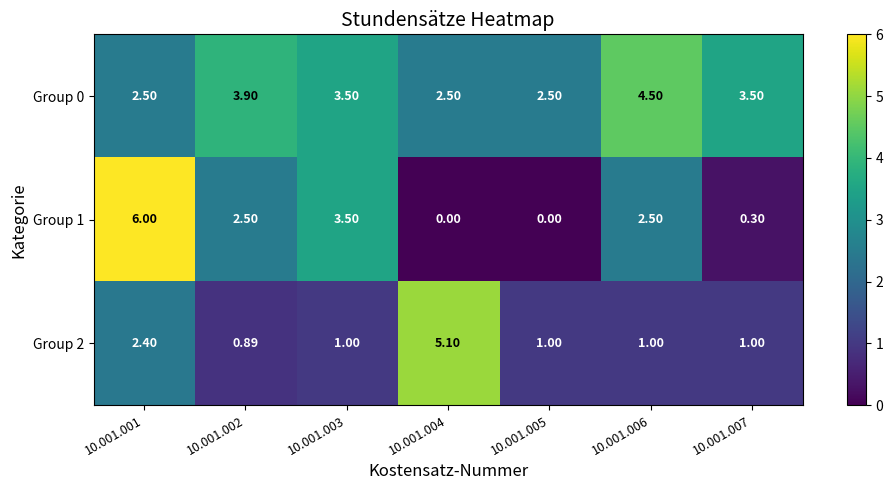

Is the value of Group 2 at 10.001.002 greater than the value of Group 1 at 10.001.005?

Yes